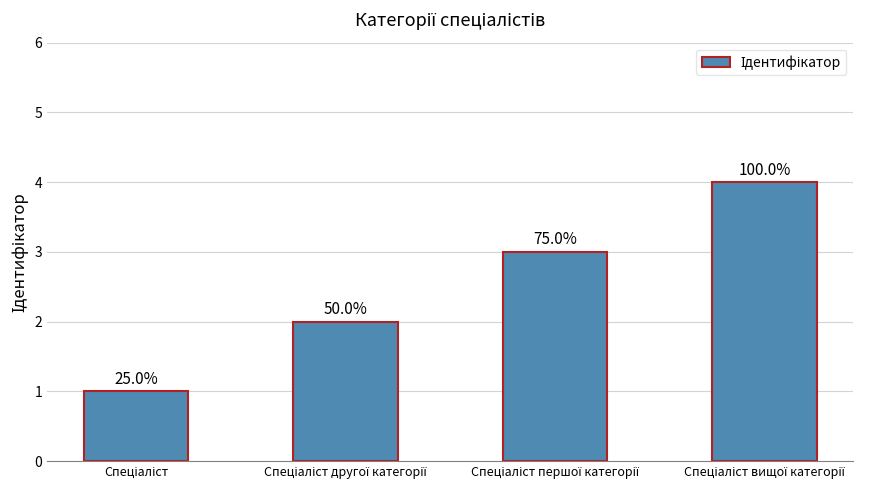

True or false: the data shows 4 at Спеціаліст вищої категорії.

True